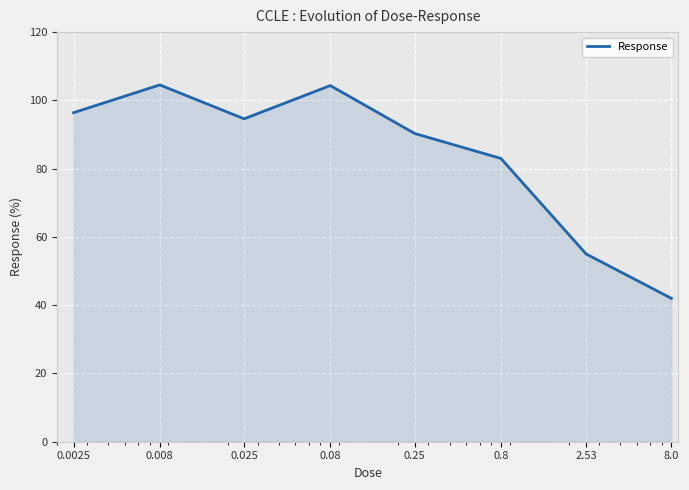

What is the minimum value shown in the chart?

42.0